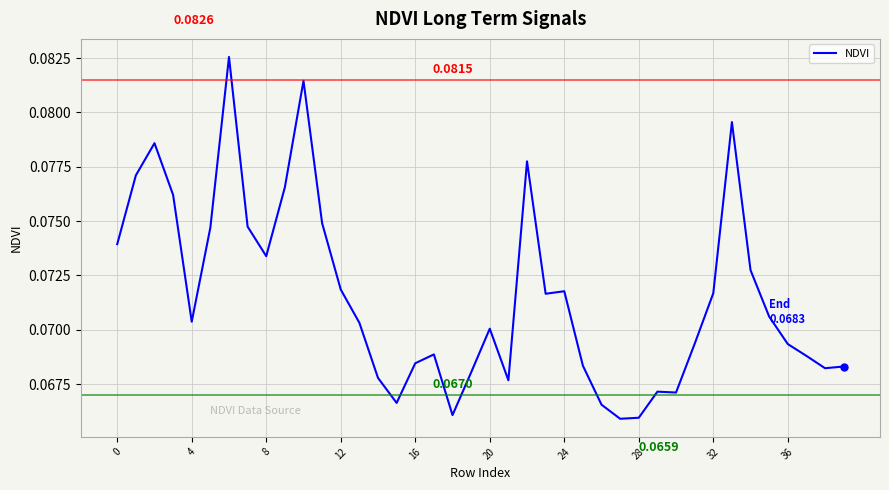

How many lines are shown in the chart?

1